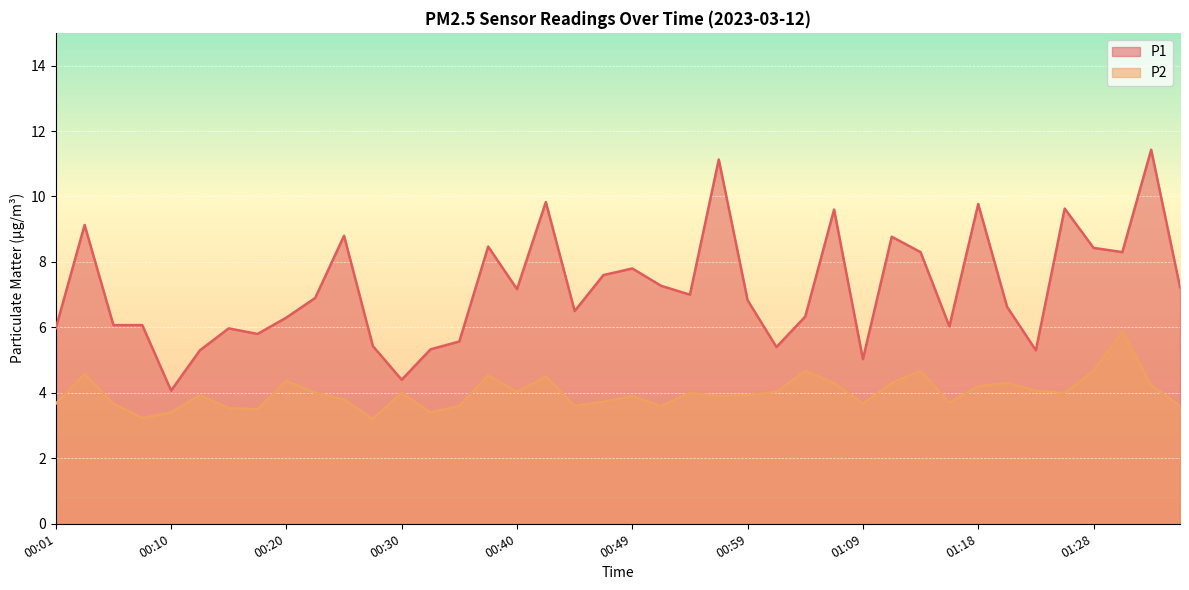

Reading left to right, extract all data points from this chart.

P1: 00:01=6.0	00:03=9.1	00:06=6.1	00:08=6.1	00:10=4.1	00:13=5.3	00:15=6.0	00:18=5.8	00:20=6.3	00:23=6.9	00:25=8.8	00:27=5.4	00:30=4.4	00:32=5.3	00:35=5.6	00:37=8.5	00:40=7.2	00:42=9.8	00:44=6.5	00:47=7.6	00:49=7.8	00:52=7.3	00:54=7.0	00:57=11.1	00:59=6.8	01:01=5.4	01:04=6.3	01:06=9.6	01:09=5.0	01:11=8.8	01:14=8.3	01:16=6.0	01:18=9.8	01:21=6.6	01:23=5.3	01:26=9.6	01:28=8.4	01:31=8.3	01:33=11.4	01:36=7.2
P2: 00:01=3.7	00:03=4.6	00:06=3.7	00:08=3.2	00:10=3.4	00:13=3.9	00:15=3.5	00:18=3.5	00:20=4.4	00:23=4.0	00:25=3.8	00:27=3.2	00:30=4.0	00:32=3.4	00:35=3.6	00:37=4.5	00:40=4.0	00:42=4.5	00:44=3.6	00:47=3.7	00:49=3.9	00:52=3.6	00:54=4.0	00:57=3.9	00:59=3.9	01:01=4.0	01:04=4.7	01:06=4.3	01:09=3.7	01:11=4.3	01:14=4.7	01:16=3.7	01:18=4.2	01:21=4.3	01:23=4.1	01:26=4.0	01:28=4.7	01:31=5.9	01:33=4.2	01:36=3.6